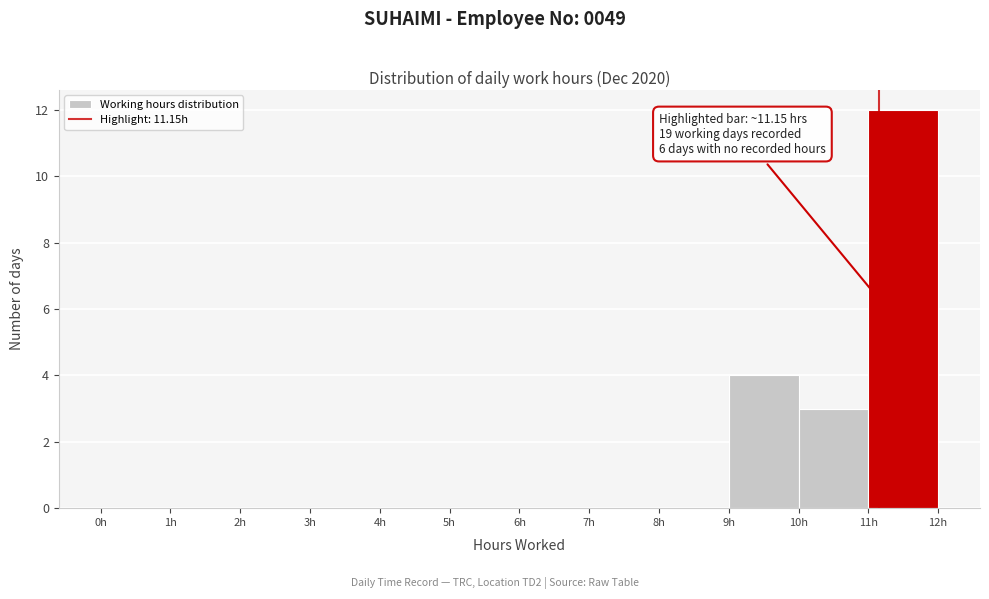

Which range on the x-axis has the tallest bar?

11 to 12